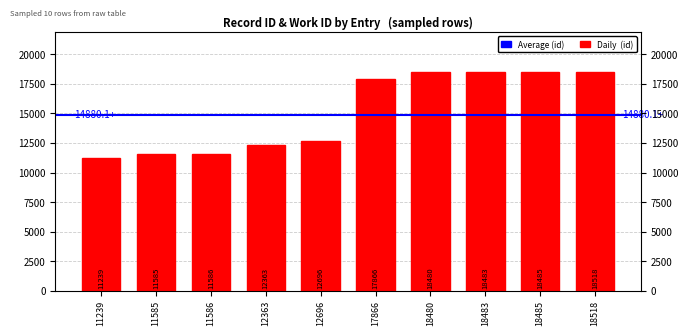

Read the value at 18518, to the nearest 10.

18520